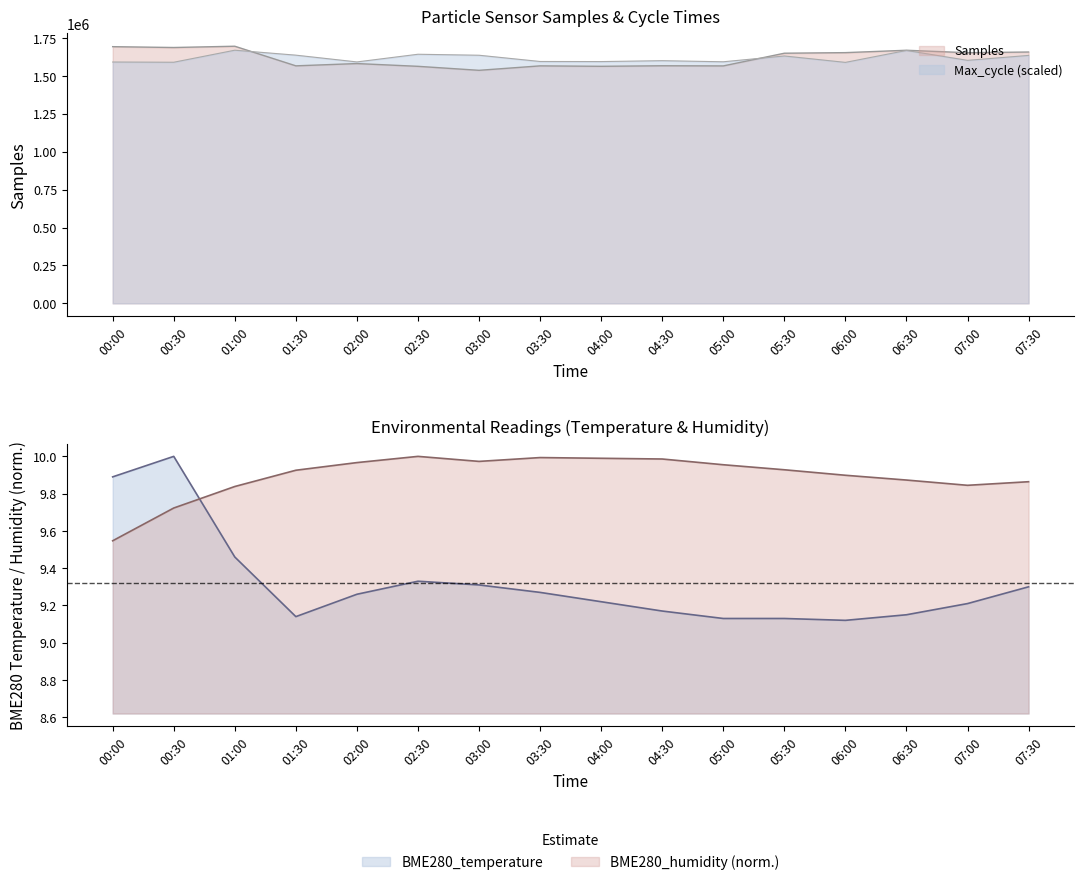

What is the highest value of the Max_cycle (scaled) series?

1668938.5